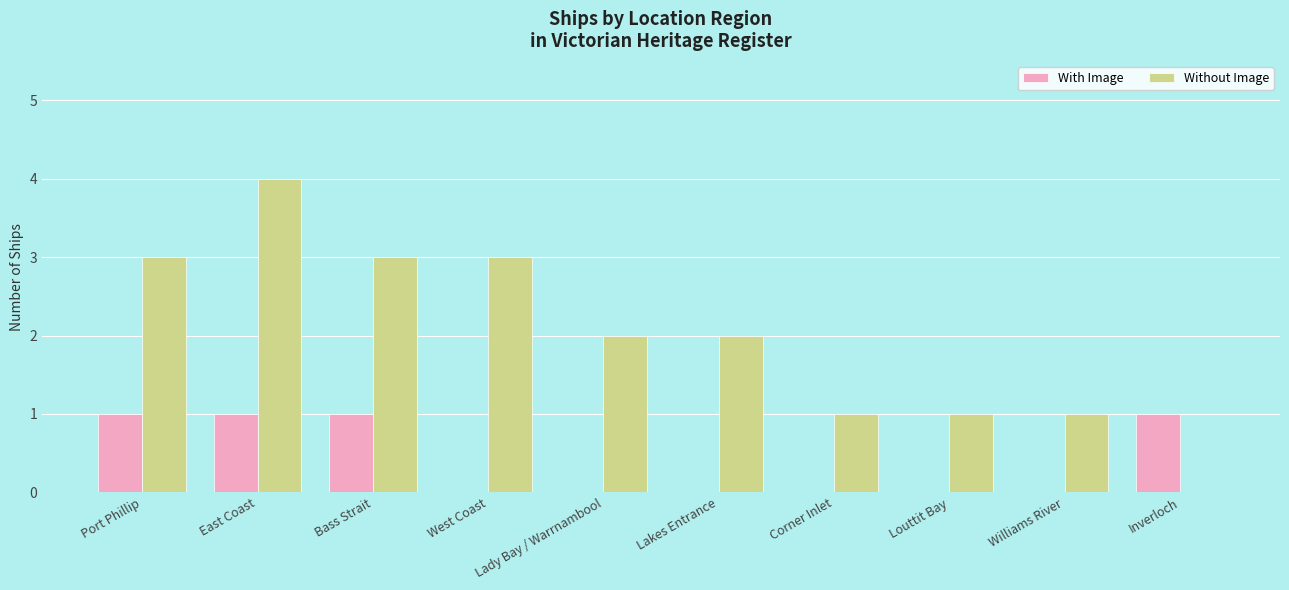

At which category is the sum across all series the highest?

East Coast